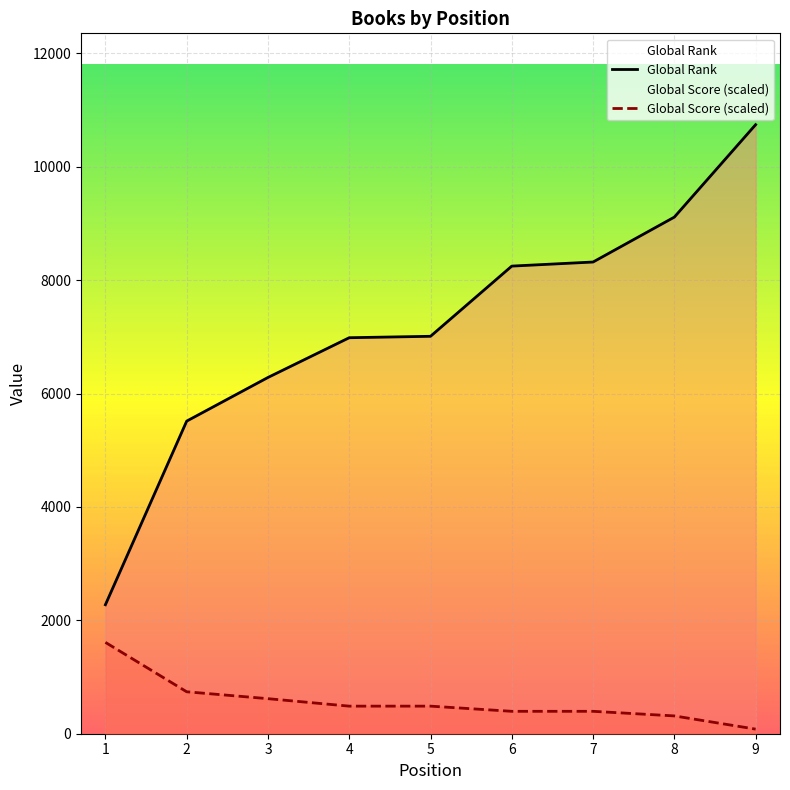

At which category is the sum across all series the highest?

9